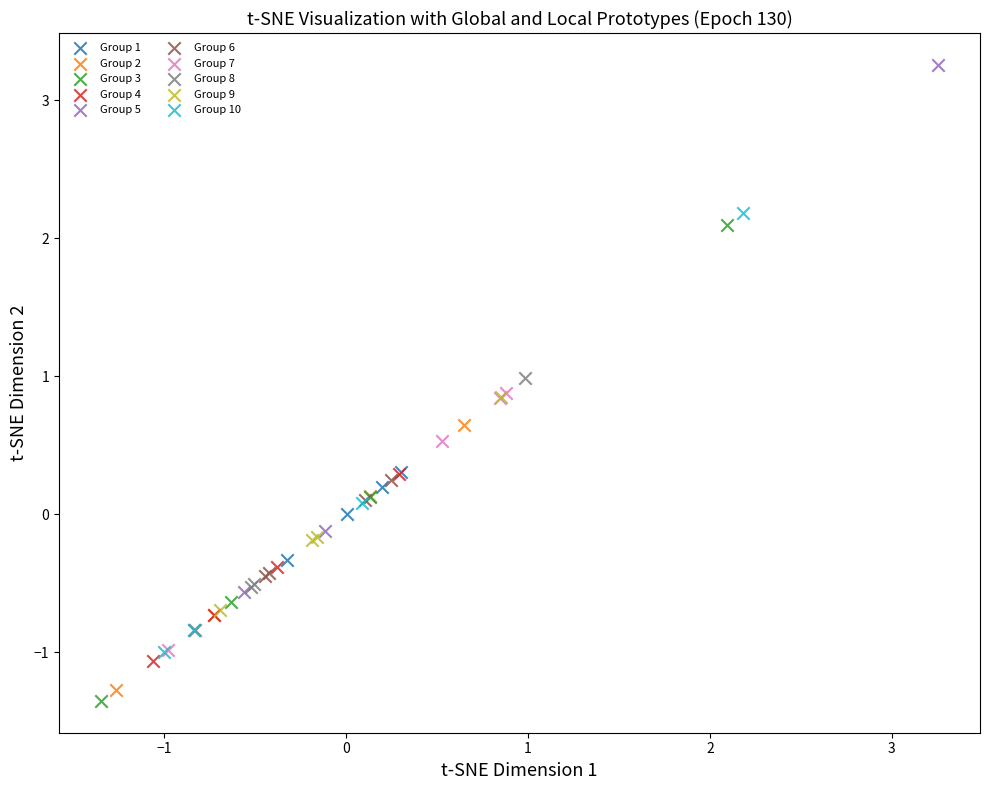

Which series reaches the maximum Y coordinate?

Group 5